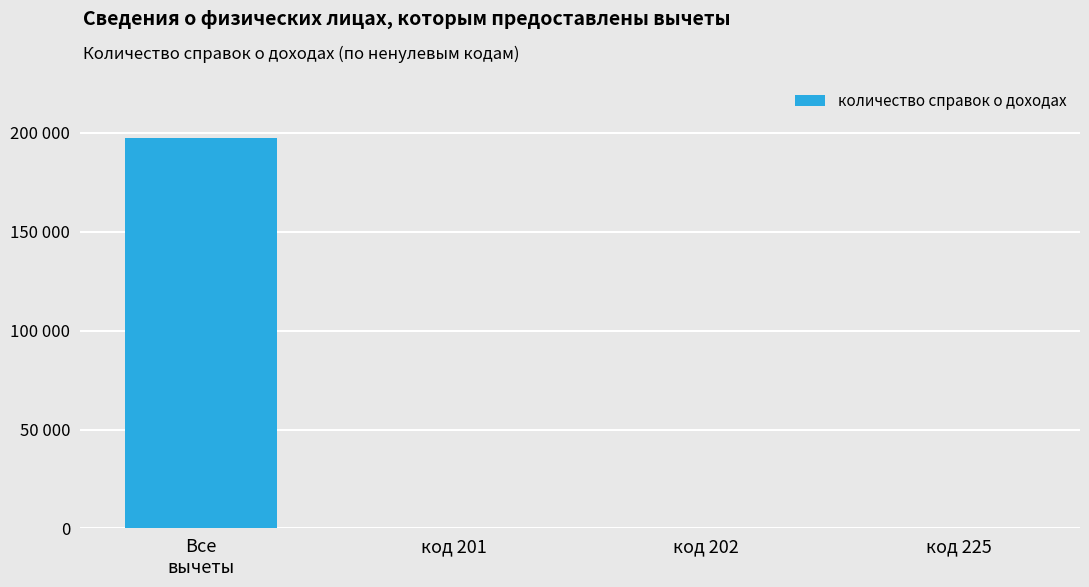

The chart shows a value of 1 at код 202. True or false?

False